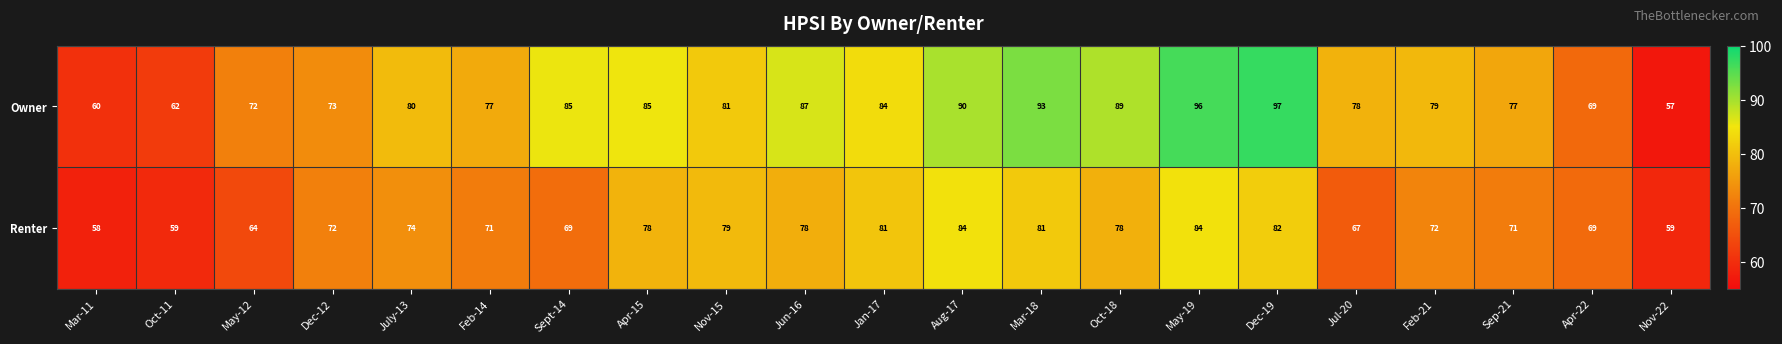

What is the sum of all Renter values?

1530